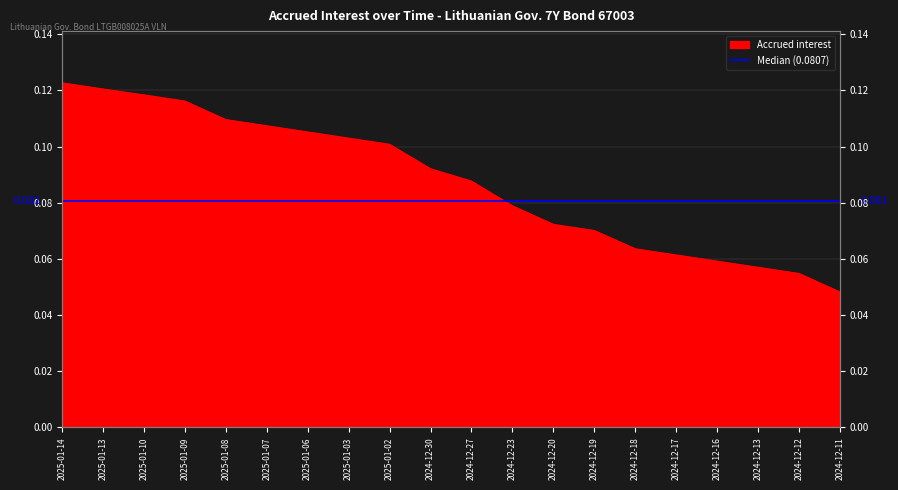

The chart shows a value of 0.0 at 2024-12-27. True or false?

False